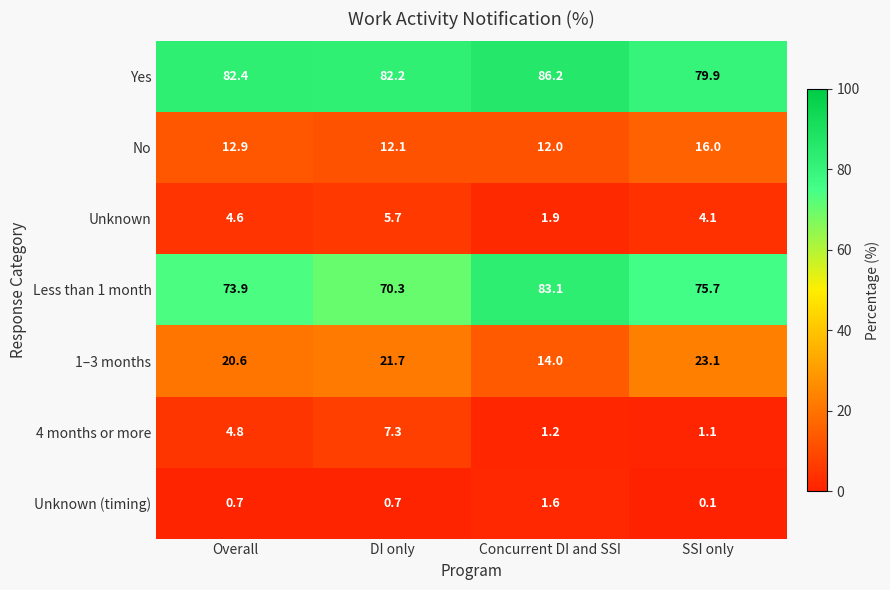

Which series has the widest spread of values?

Less than 1 month